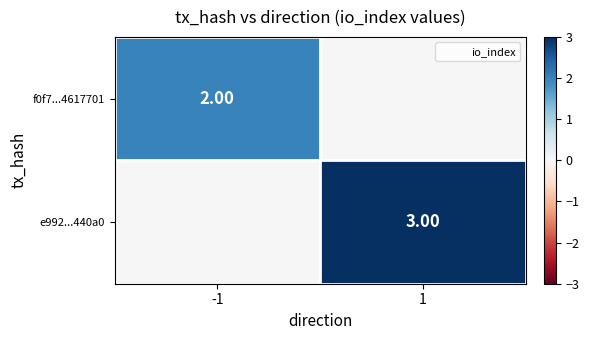

List the series in order of their peak value, highest first.

e992...440a0, f0f7...4617701